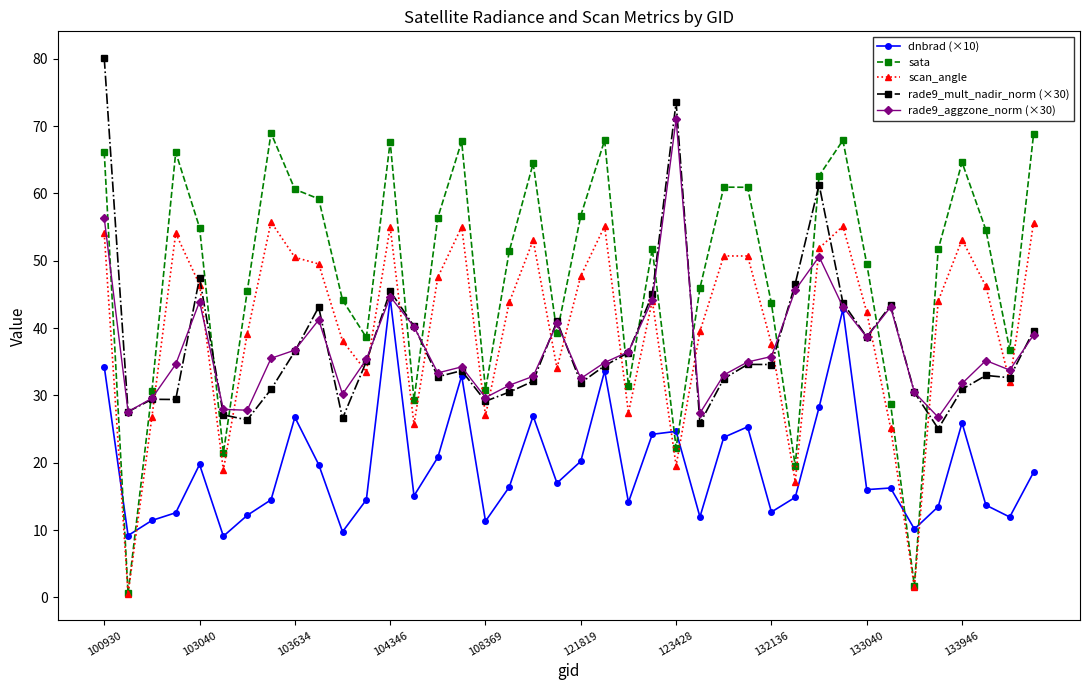

True or false: scan_angle has more than 0 points higher than both neighbors.

True